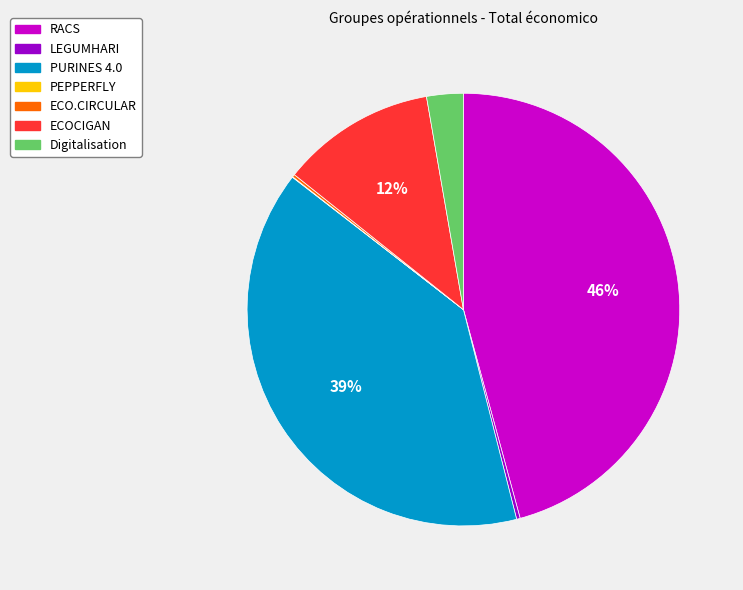

Which slice is the largest?

RACS